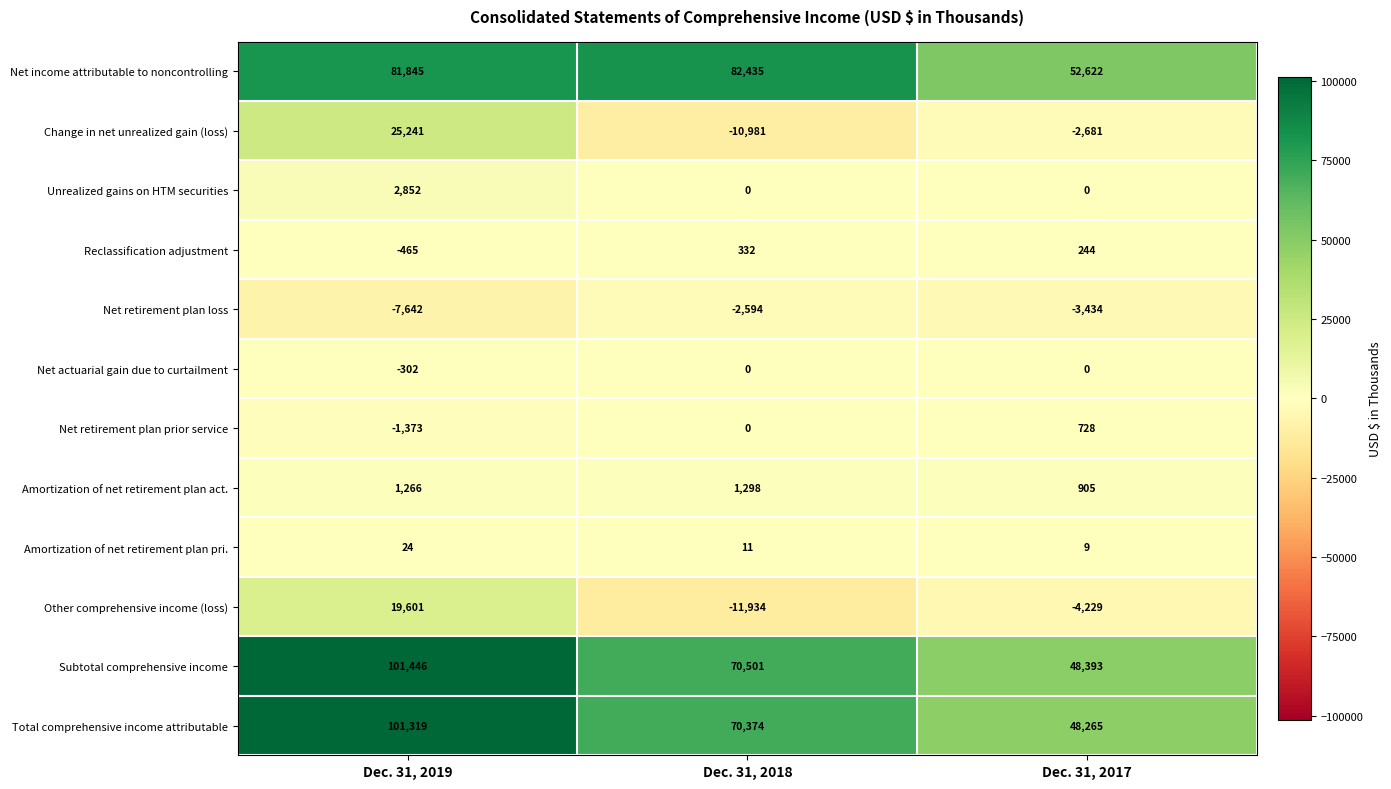

Rank the series by their maximum value, from highest to lowest.

Subtotal comprehensive income, Total comprehensive income attributable, Net income attributable to noncontrolling, Change in net unrealized gain (loss), Other comprehensive income (loss), Unrealized gains on HTM securities, Amortization of net retirement plan act., Net retirement plan prior service, Reclassification adjustment, Amortization of net retirement plan pri., Net actuarial gain due to curtailment, Net retirement plan loss